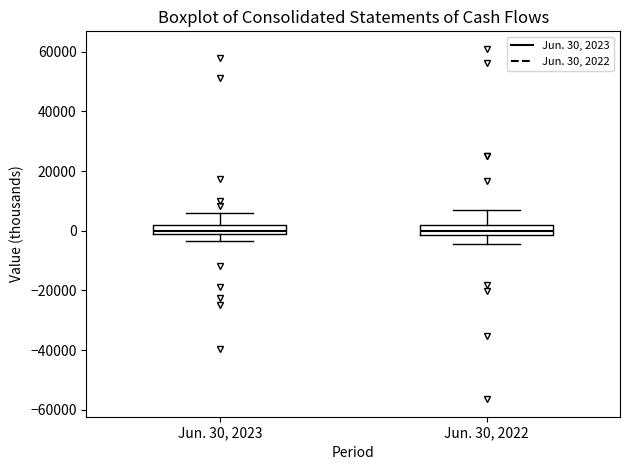

Reading left to right, read every box against the y-axis: the position of its median line, the range the box covers, and the ends of its whiskers. The values are not printed on the chart, so give them approximately, as read against the axis.

Jun. 30, 2023: median 0, box -2000 to 2000, whiskers -4000 to 6000
Jun. 30, 2022: median 0, box -2000 to 2000, whiskers -4000 to 6000